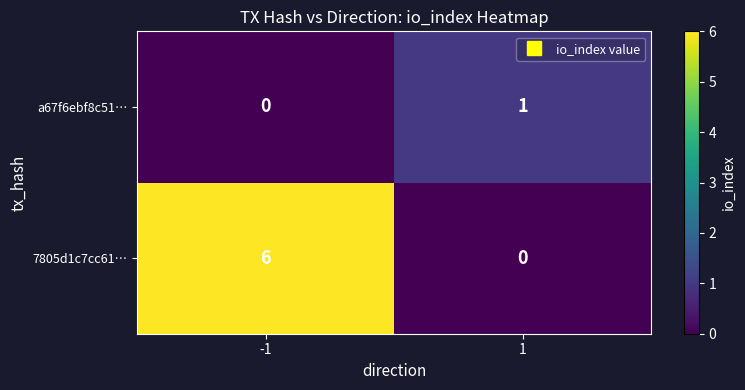

True or false: a67f6ebf8c51… has a value of 2 at 1.

False